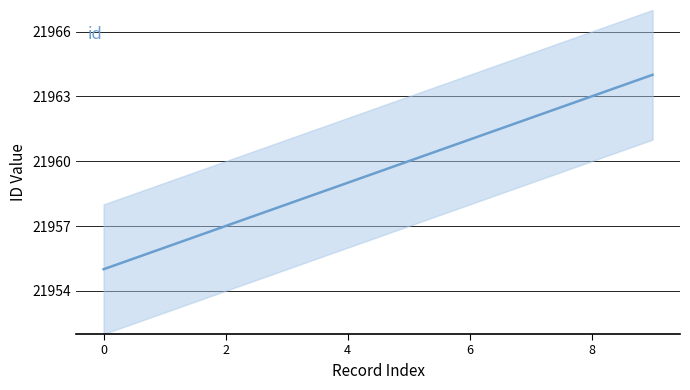

True or false: there are more than 0 points higher than both neighbors.

False